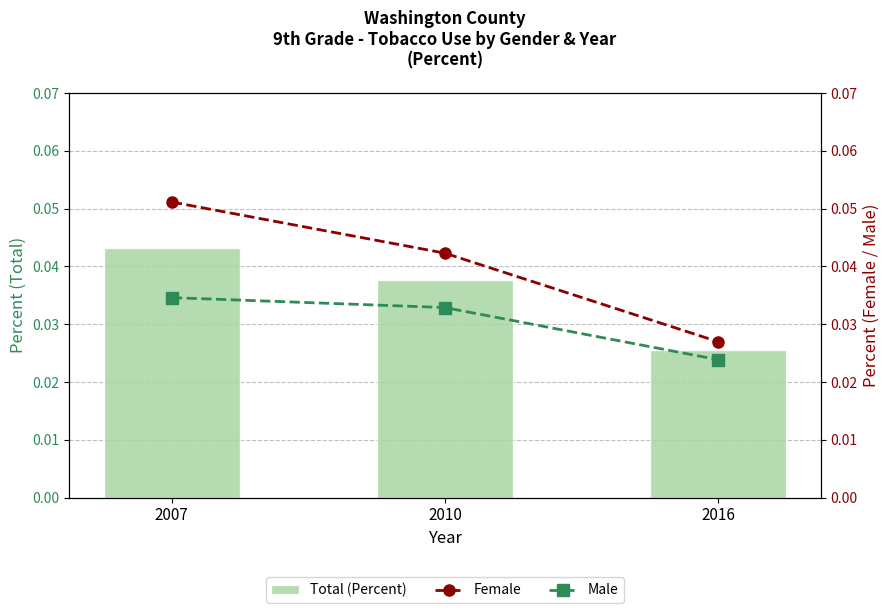

Between 2010 and 2016, which series saw the biggest shift?

Female